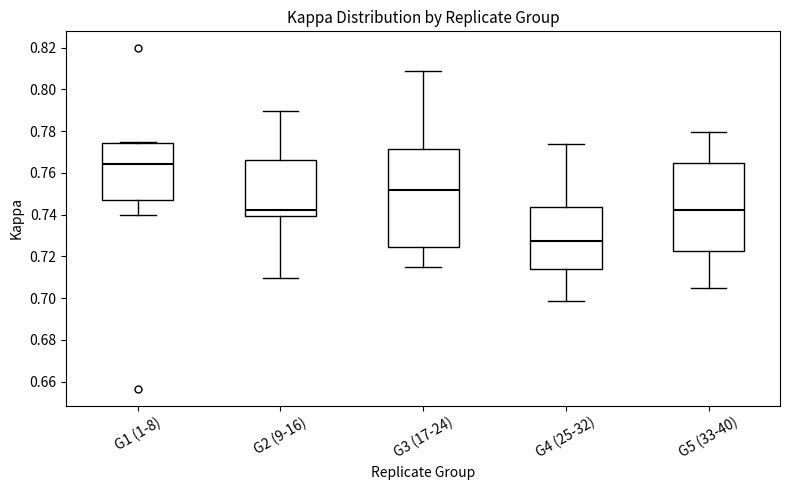

Reading left to right, transcribe this box plot: for each box, give where its median line is, the range the box spans, and where its two whiskers end, as read against the y-axis. The values are not printed on the chart, so give them approximately, as read against the axis.

G1 (1-8): median 0.764, box 0.748 to 0.774, whiskers 0.740 to 0.774
G2 (9-16): median 0.742, box 0.740 to 0.766, whiskers 0.710 to 0.790
G3 (17-24): median 0.752, box 0.724 to 0.772, whiskers 0.714 to 0.808
G4 (25-32): median 0.728, box 0.714 to 0.744, whiskers 0.698 to 0.774
G5 (33-40): median 0.742, box 0.722 to 0.764, whiskers 0.704 to 0.780